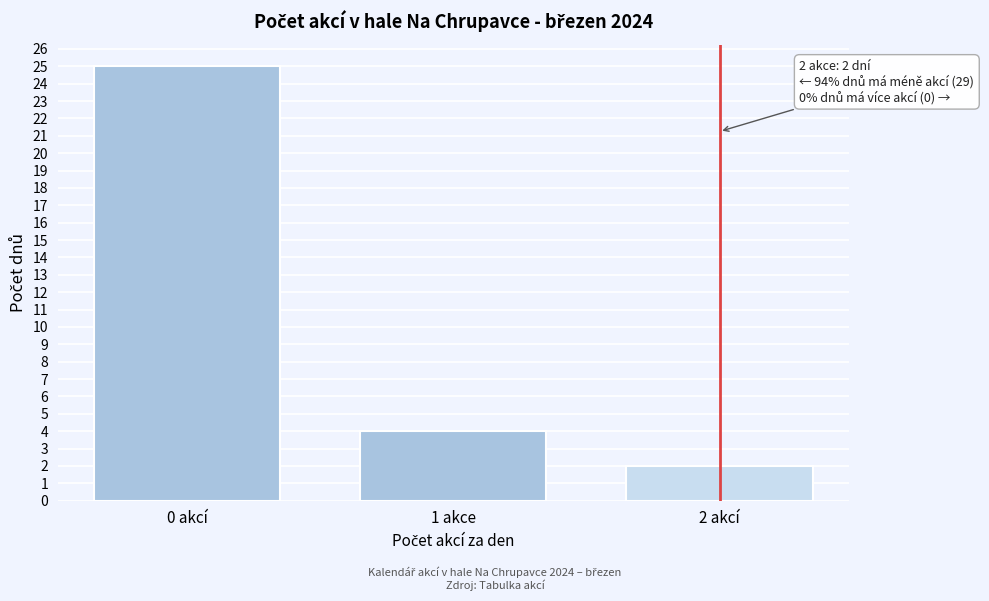

Reading left to right, extract all data points from this chart.

25	4	2